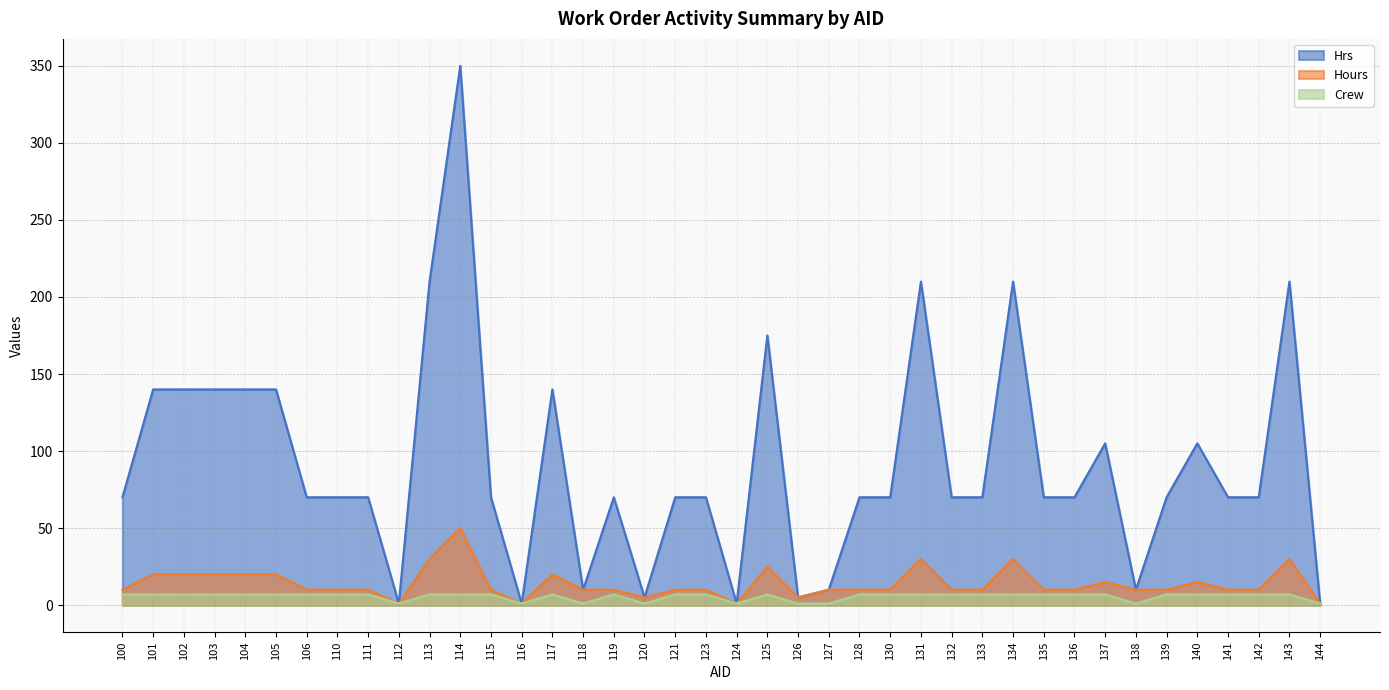

True or false: Crew and Hrs cross at least once.

False